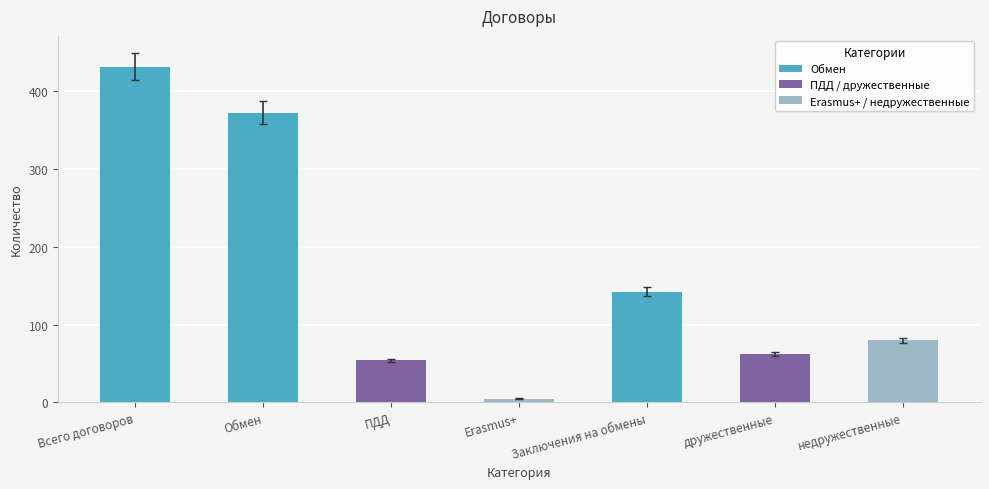

Is it true that the value at дружественные is 62?

True